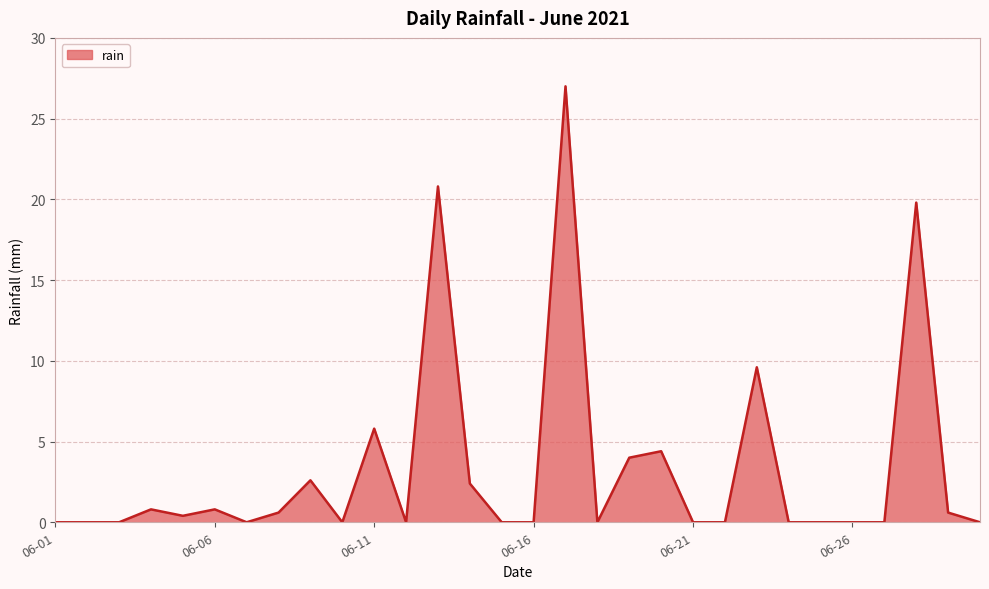

What is the greatest value displayed?

27.0